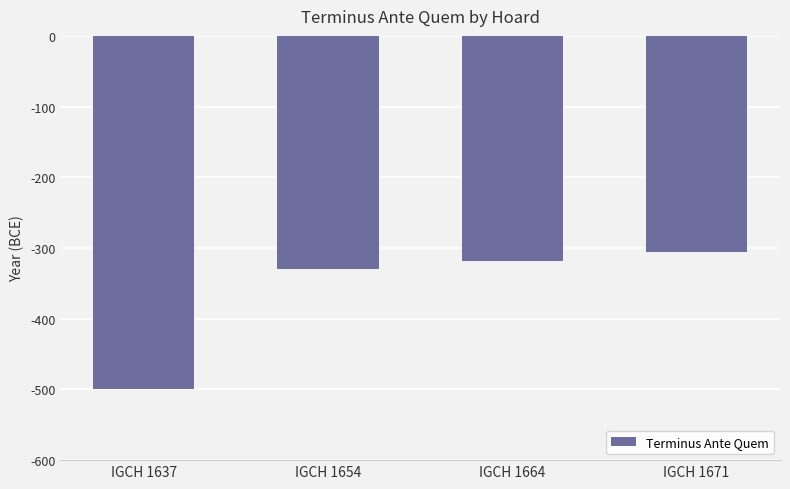

Rank the categories by value from lowest to highest.

IGCH 1637, IGCH 1654, IGCH 1664, IGCH 1671